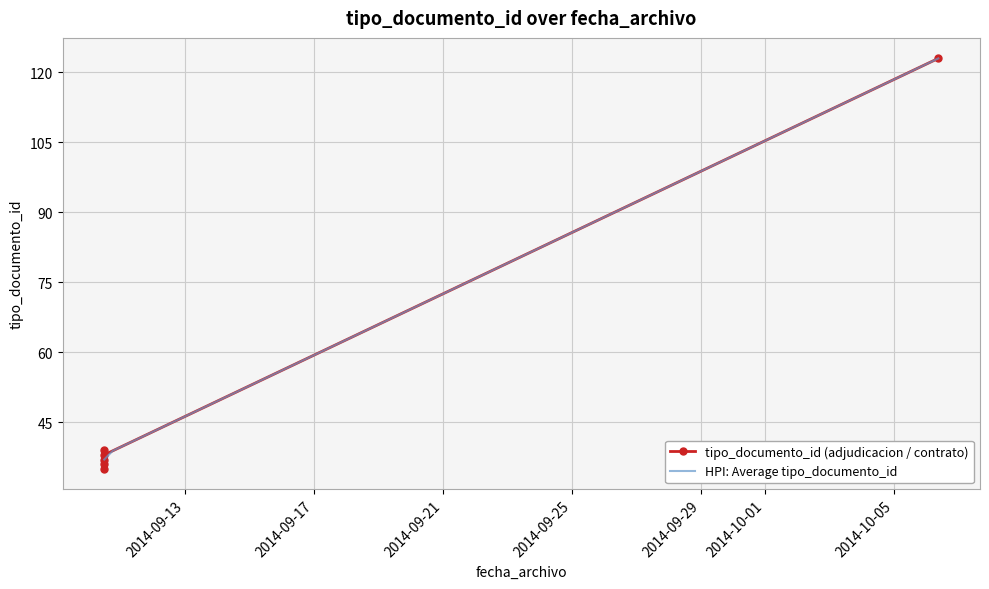

At which label is the value closest to 79?

2014-09-10 11:33:38